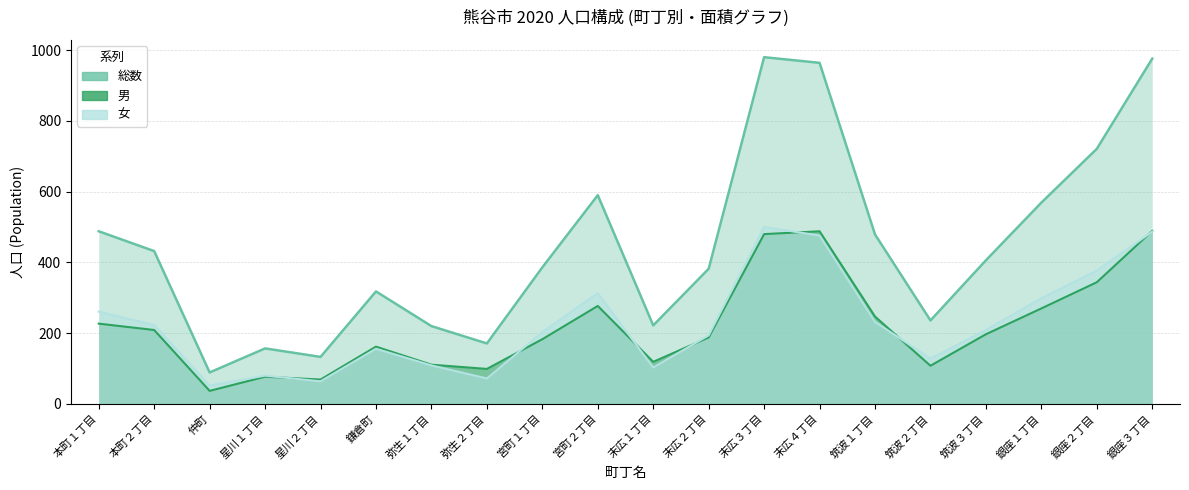

At which category is the sum across all series the highest?

末広３丁目